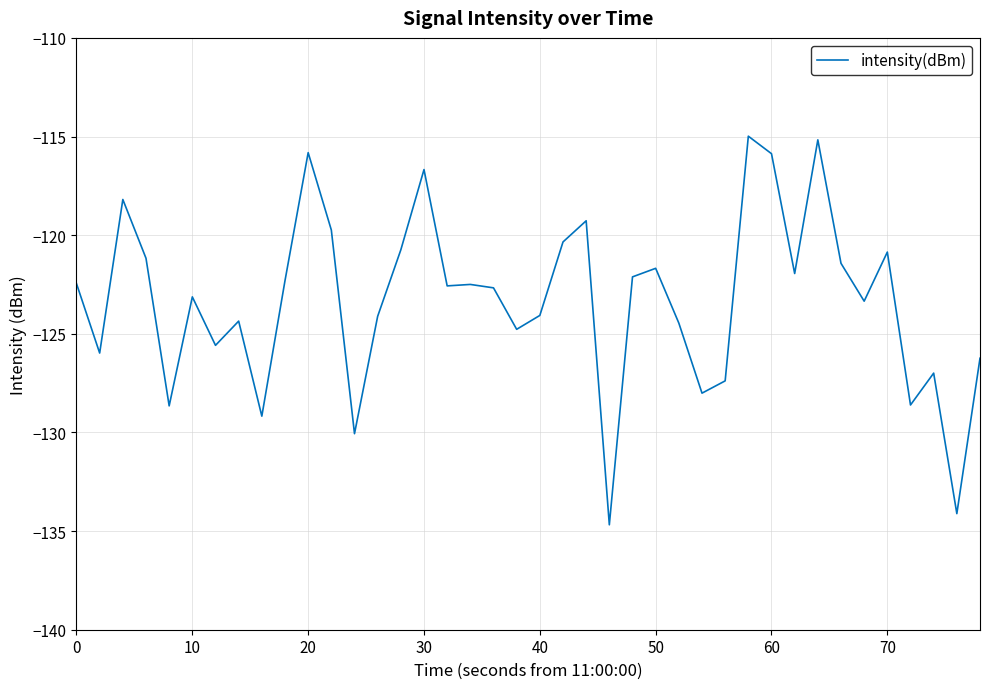

What is the smallest value displayed?

-134.7